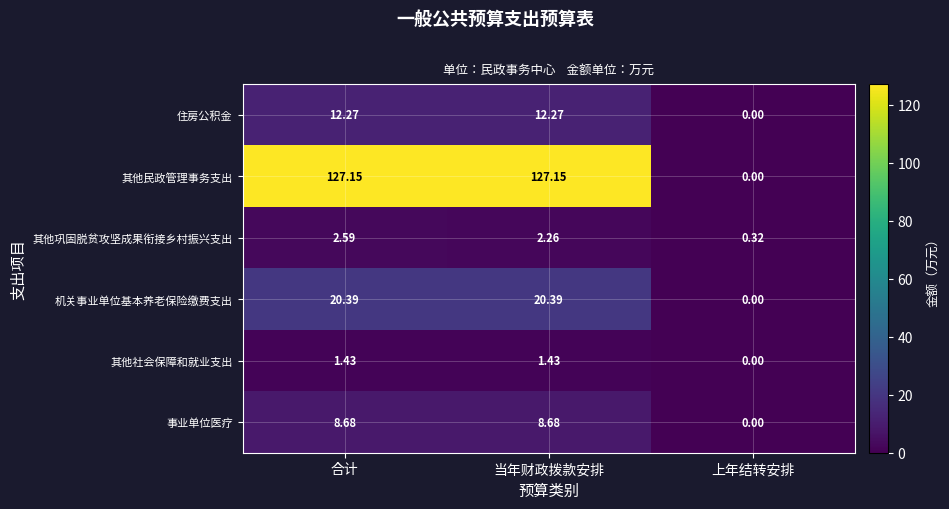

Rank the series by their maximum value, from highest to lowest.

其他民政管理事务支出, 机关事业单位基本养老保险缴费支出, 住房公积金, 事业单位医疗, 其他巩固脱贫攻坚成果衔接乡村振兴支出, 其他社会保障和就业支出